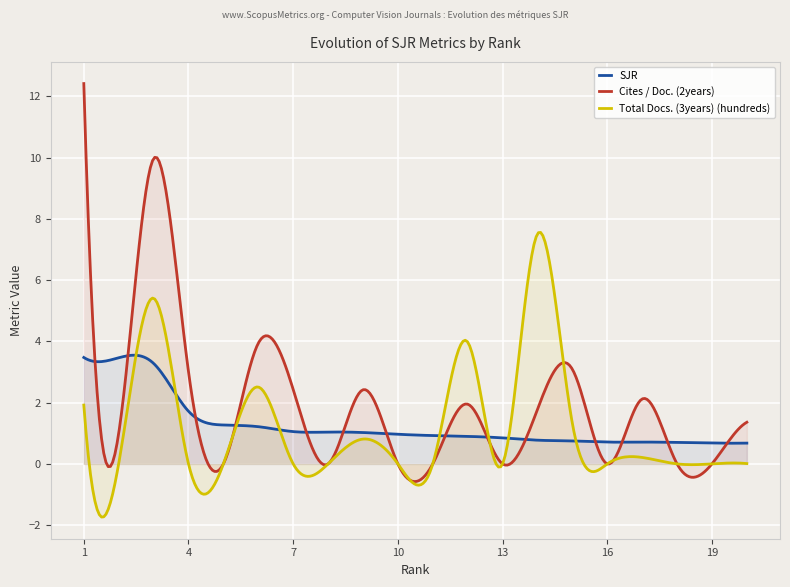

Which series has the widest spread of values?

Cites / Doc. (2years)